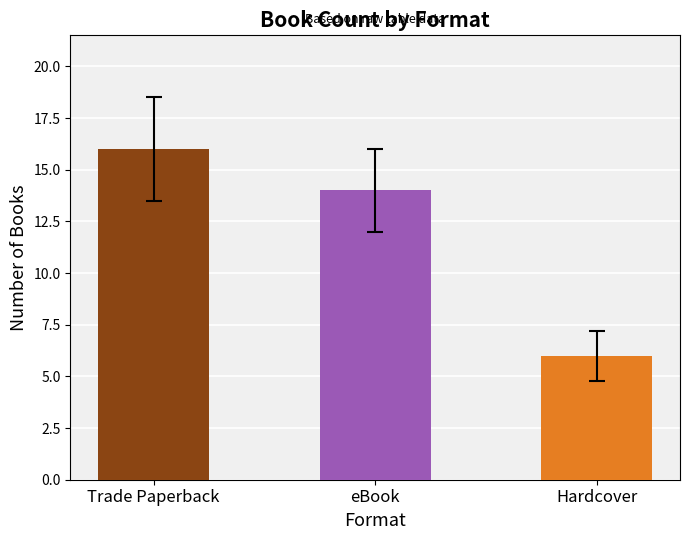

Which label corresponds to the smallest value in the chart?

Hardcover